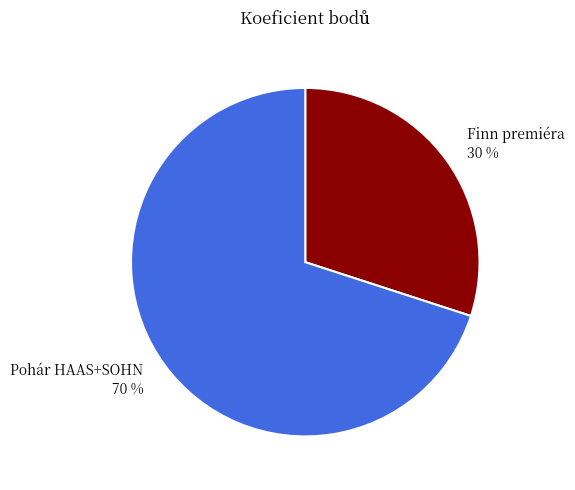

Count the number of slices in the pie.

2